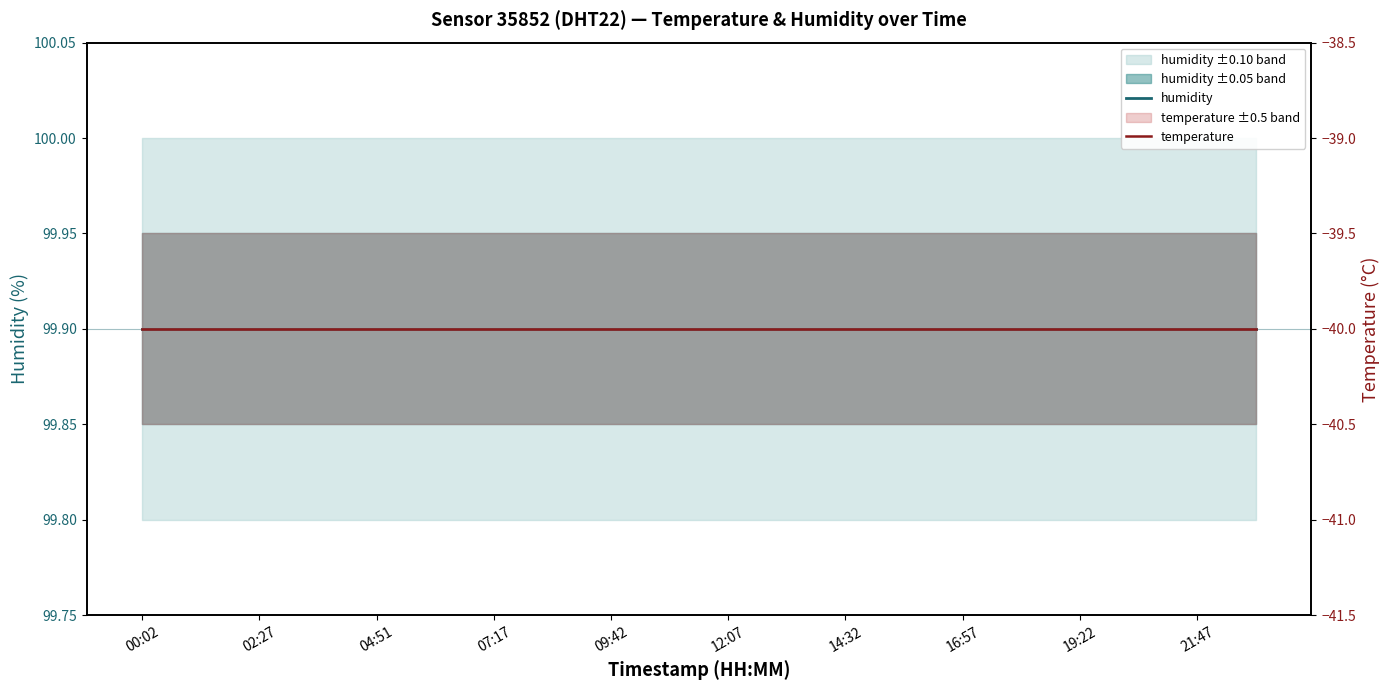

What is the sum of all humidity values?

1998.0